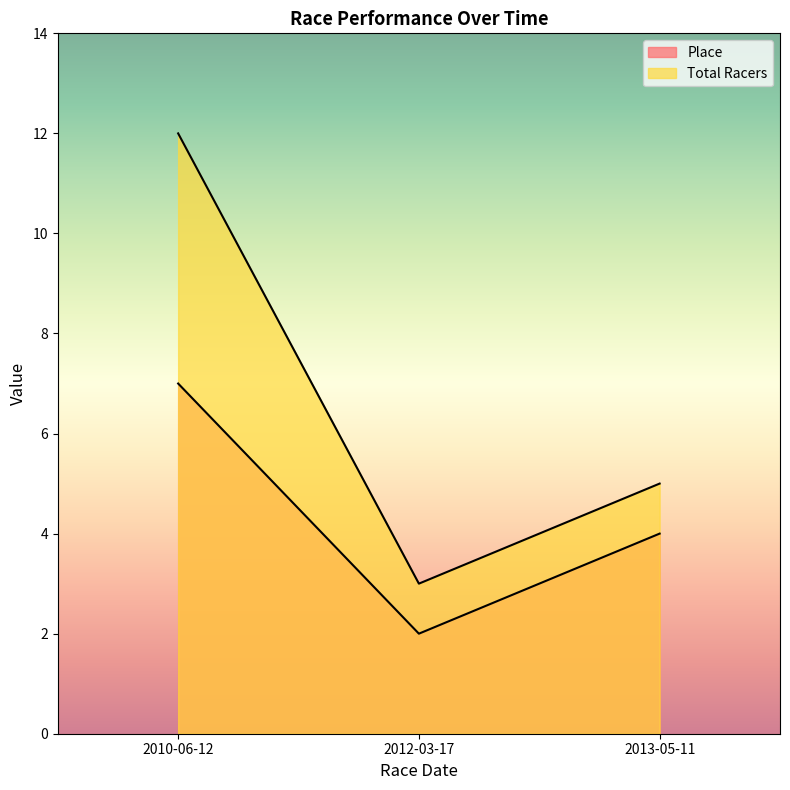

Reading left to right, what are all the values shown in this chart?

Place: 7	2	4
Total Racers: 12	3	5